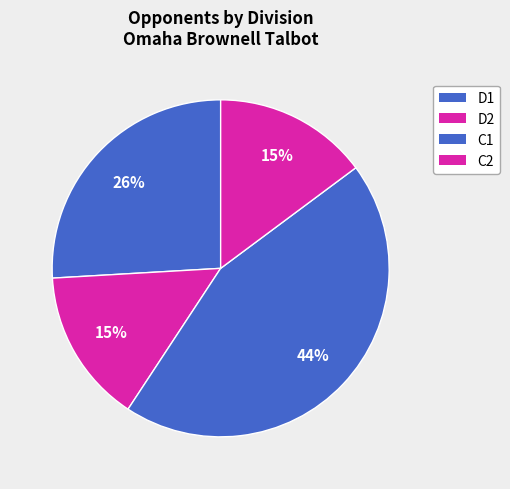

The D1 slice represents 26% of the pie. True or false?

True